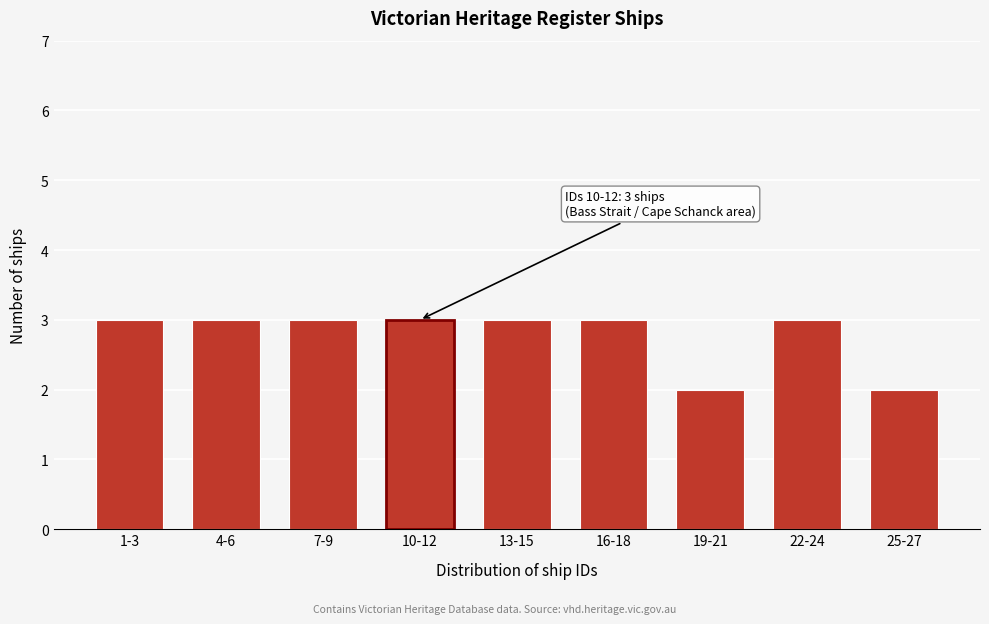

Reading left to right, extract all data points from this chart.

3	3	3	3	3	3	2	3	2